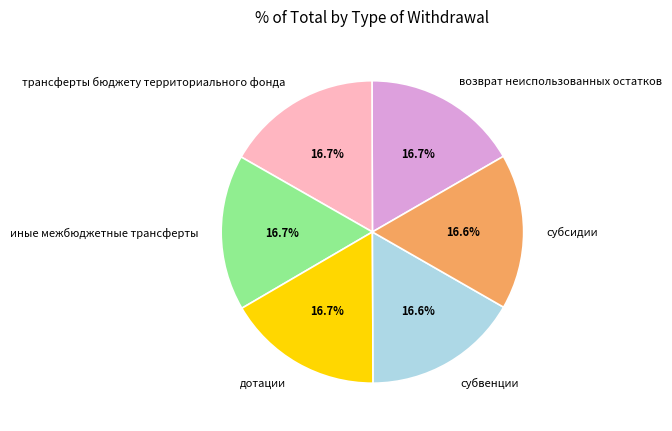

True or false: дотации accounts for 32% of the total.

False